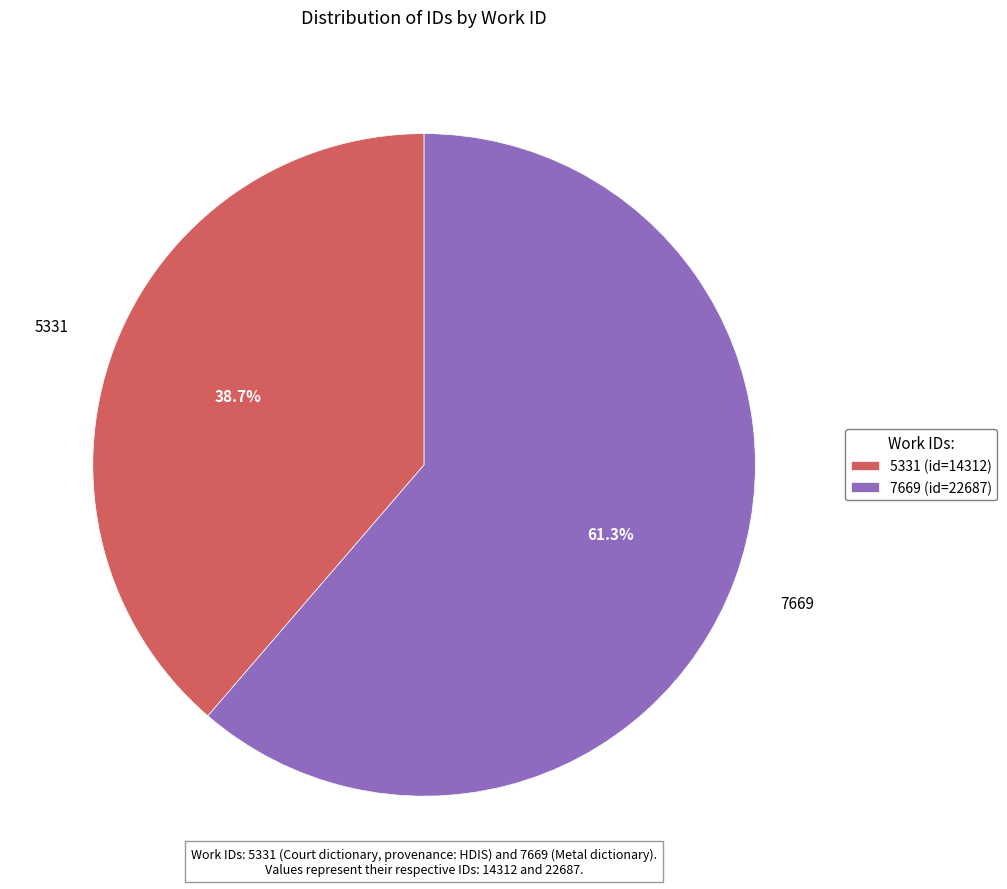

What percentage is NOT represented by 7669?

38.7%